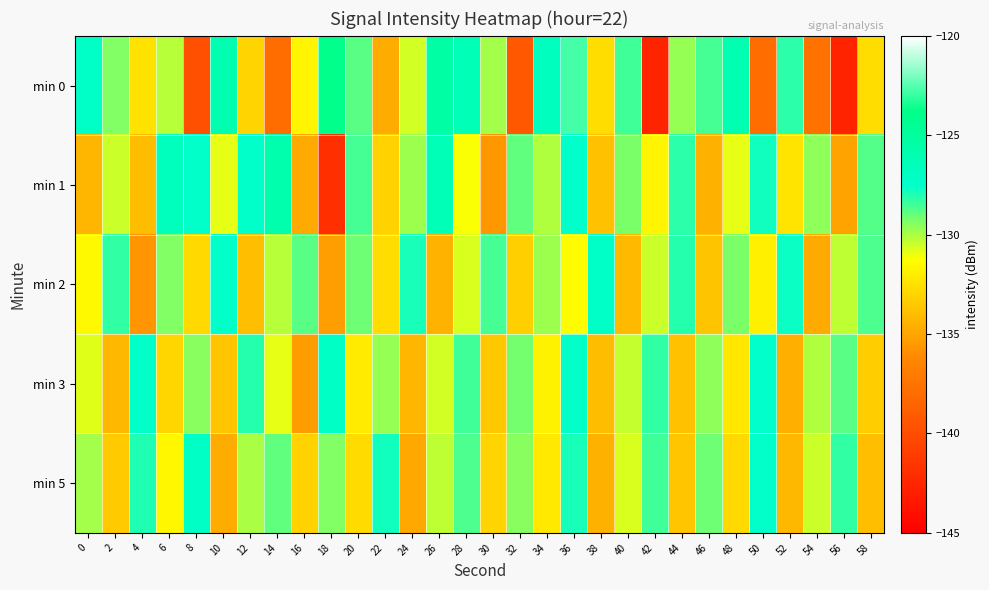

Reading left to right, what are all the values shown in this chart?

min 0: 0=-127.3	2=-129.4	4=-132.4	6=-130.2	8=-139.9	10=-126.0	12=-133.0	14=-137.9	16=-131.6	18=-123.9	20=-128.8	22=-134.7	24=-130.6	26=-125.3	28=-126.4	30=-129.9	32=-139.3	34=-126.8	36=-122.8	38=-132.6	40=-128.5	42=-142.6	44=-129.7	46=-128.6	48=-126.0	50=-138.0	52=-128.2	54=-137.6	56=-142.7	58=-132.7
min 1: 0=-134.3	2=-130.5	4=-134.1	6=-126.7	8=-127.3	10=-130.9	12=-127.3	14=-125.8	16=-134.8	18=-142.0	20=-128.5	22=-133.1	24=-129.8	26=-126.4	28=-131.2	30=-135.6	32=-128.9	34=-130.1	36=-127.5	38=-133.8	40=-129.3	42=-131.7	44=-128.2	46=-134.5	48=-130.9	50=-127.8	52=-132.4	54=-129.6	56=-135.1	58=-128.7
min 2: 0=-131.5	2=-128.3	4=-135.7	6=-129.4	8=-132.8	10=-127.6	12=-133.9	14=-130.2	16=-128.8	18=-135.3	20=-129.1	22=-132.6	24=-127.9	26=-134.4	28=-130.7	30=-128.5	32=-133.2	34=-129.8	36=-131.4	38=-127.3	40=-134.1	42=-130.5	44=-128.1	46=-133.7	48=-129.3	50=-131.9	52=-127.7	54=-134.8	56=-130.3	58=-128.6
min 3: 0=-130.8	2=-134.2	4=-127.4	6=-132.9	8=-129.5	10=-133.6	12=-128.1	14=-130.9	16=-135.4	18=-127.2	20=-132.1	22=-129.7	24=-134.3	26=-130.6	28=-128.4	30=-133.5	32=-129.2	34=-131.8	36=-127.6	38=-134.0	40=-130.4	42=-128.3	44=-133.8	46=-129.6	48=-132.3	50=-127.5	52=-134.6	54=-130.1	56=-128.8	58=-133.3
min 5: 0=-129.9	2=-133.4	4=-128.0	6=-131.6	8=-127.1	10=-134.7	12=-130.0	14=-128.9	16=-133.1	18=-129.4	20=-132.7	22=-127.8	24=-134.9	26=-130.3	28=-128.6	30=-133.0	32=-129.5	34=-132.2	36=-127.9	38=-134.5	40=-130.7	42=-128.4	44=-133.6	46=-129.1	48=-132.8	50=-127.6	52=-134.2	54=-130.5	56=-128.3	58=-133.9